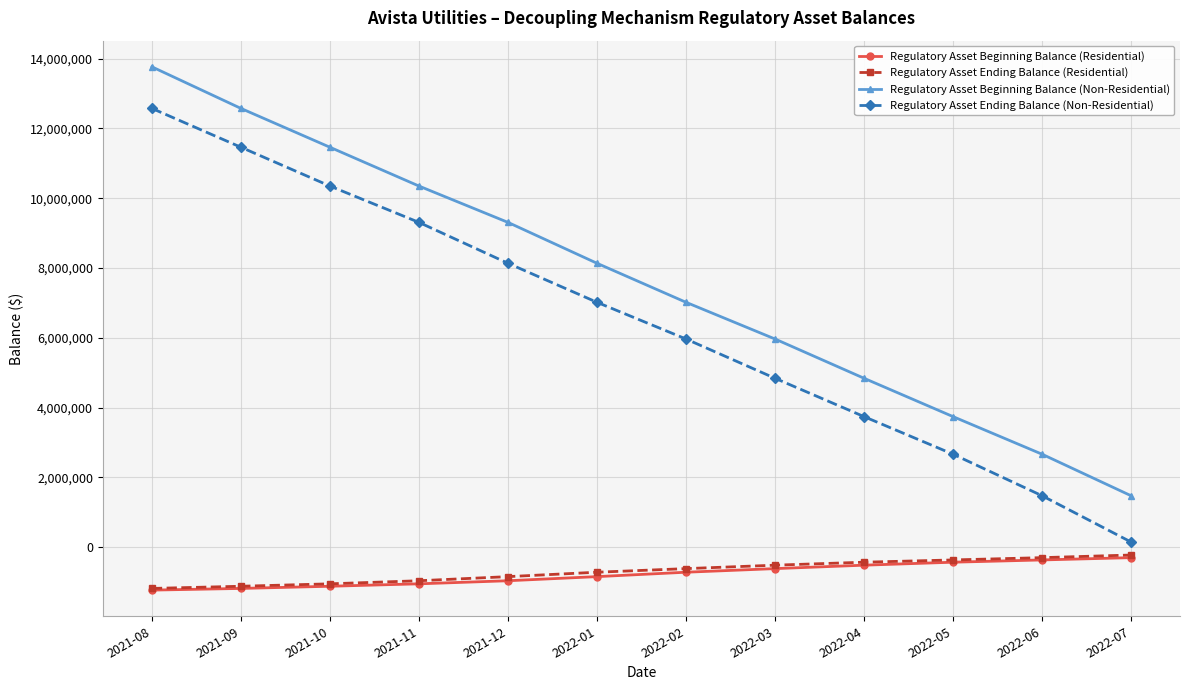

What is the difference between the Regulatory Asset Beginning Balance (Residential) values at 2021-09 and 2022-04?

666183.9